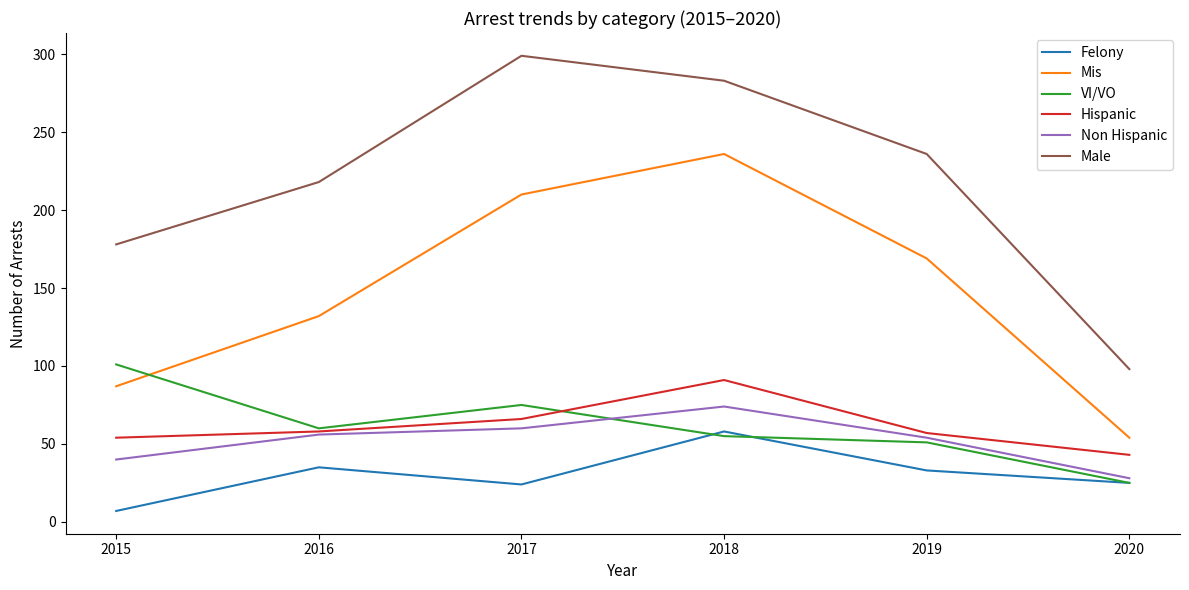

Which series has the largest range (max minus min)?

Male